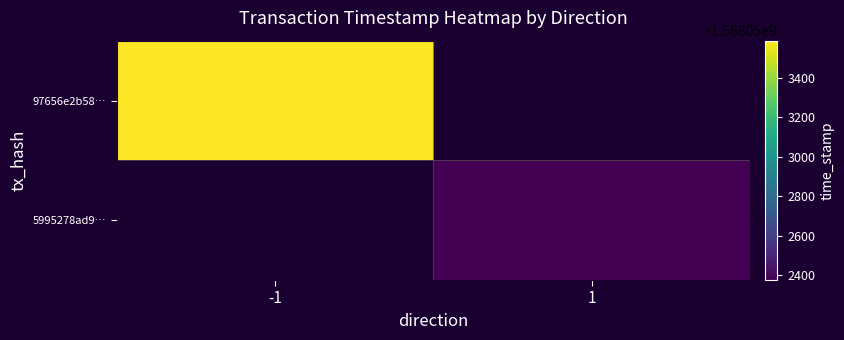

What is the sum of all 5995278ad9c41772098913bd2d265805c24e0da values?

1568052378